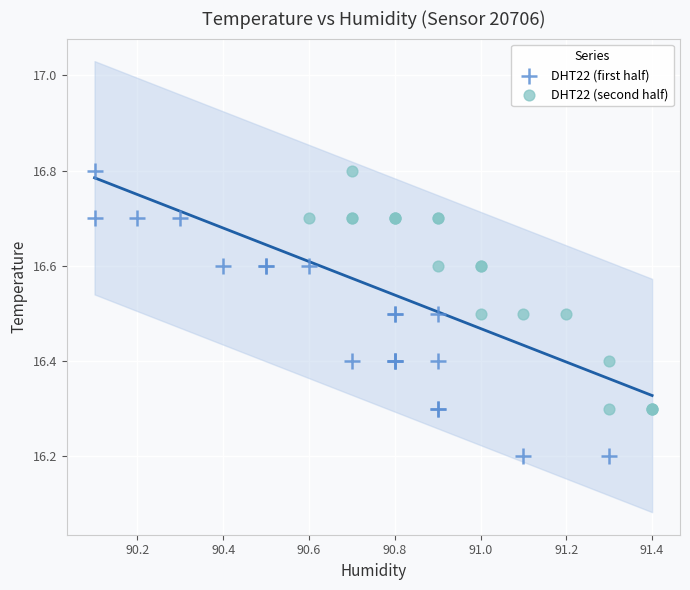

What are all the series names shown in the legend?

DHT22 (first half), DHT22 (second half)